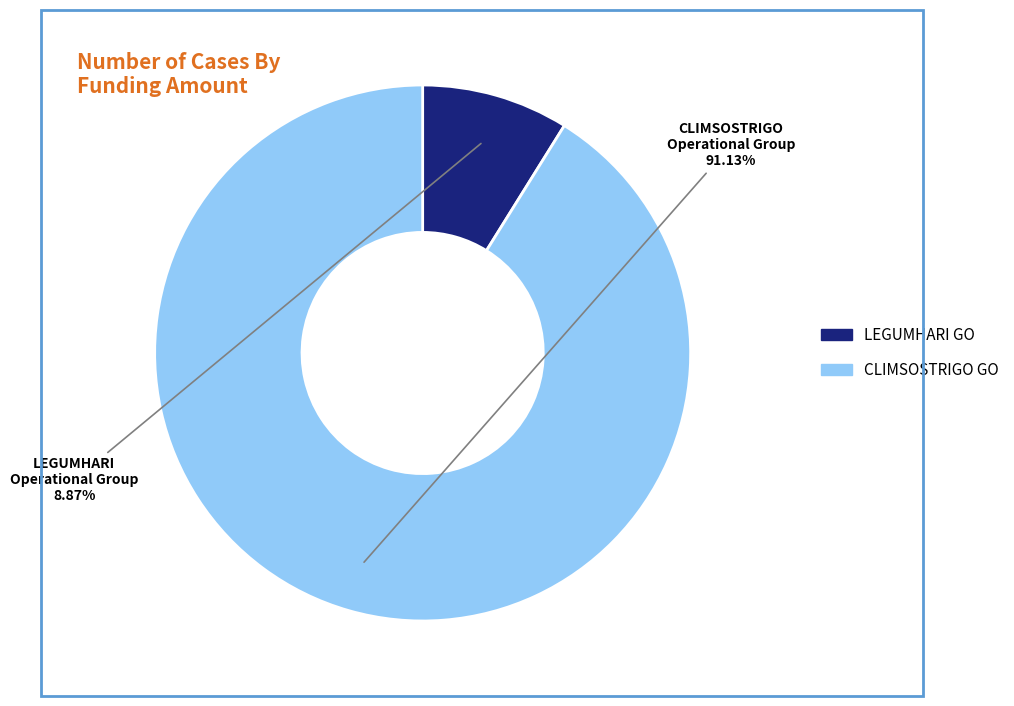

Is there a majority slice in this chart?

Yes